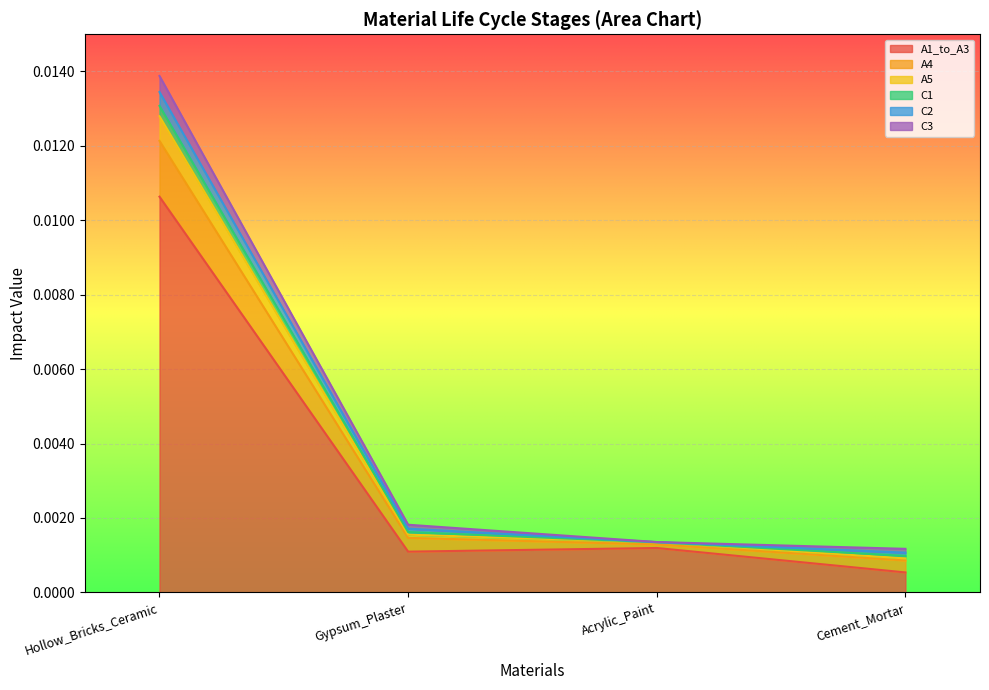

The A5 series shows 0.0 at Gypsum_Plaster. True or false?

True